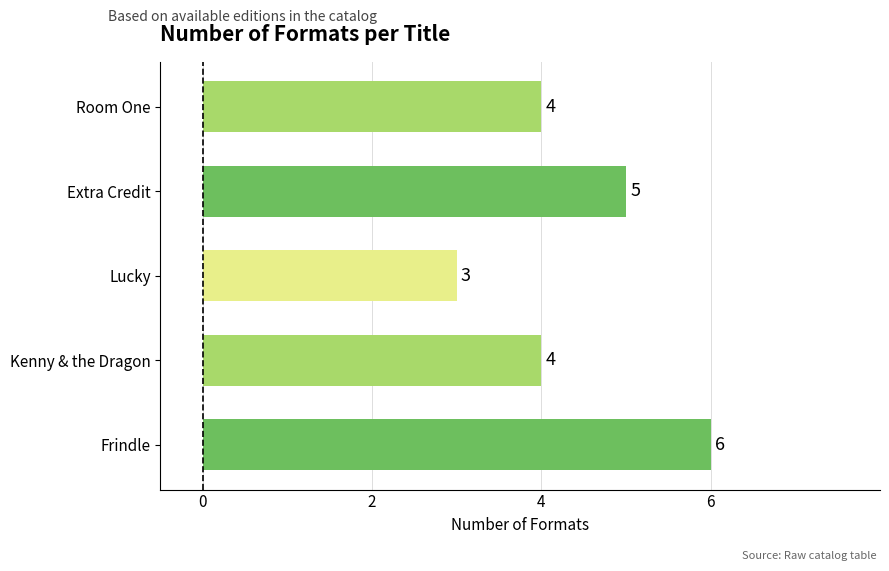

Reading top to bottom, list all the values displayed in this chart.

4	5	3	4	6